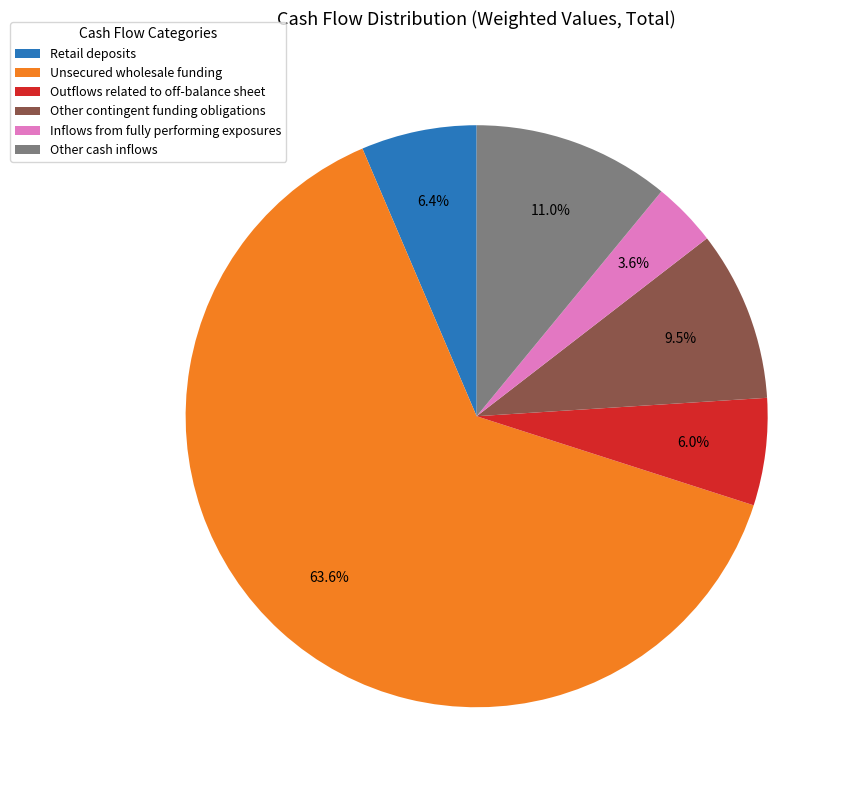

Is the sum of Unsecured wholesale funding and Other contingent funding obligations greater than half?

Yes